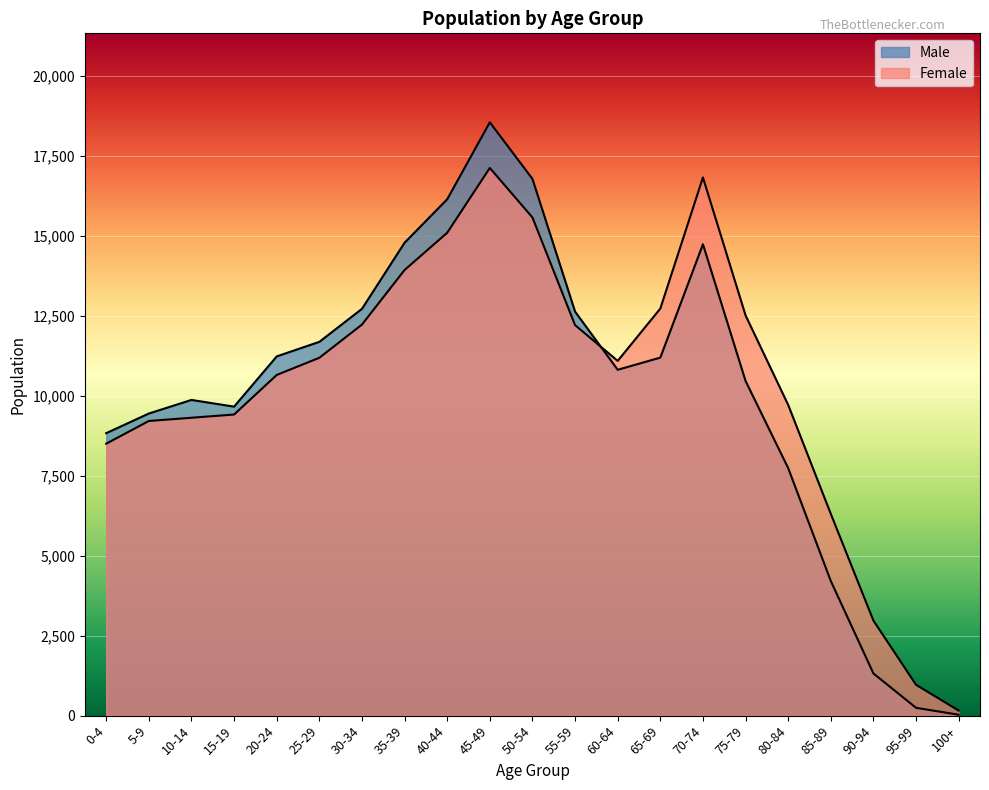

Which series has the largest total across all categories?

Female